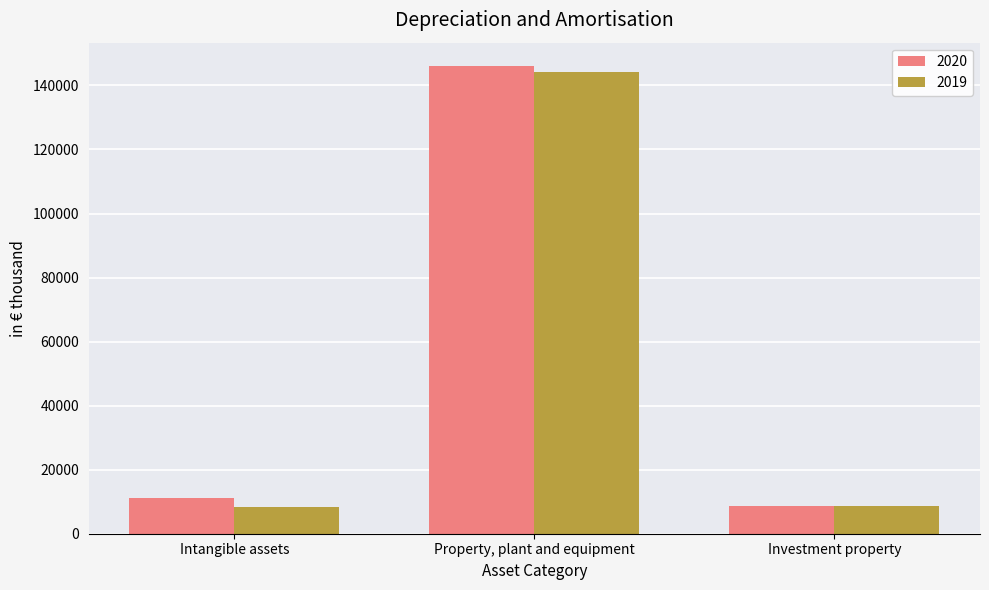

Between Property, plant and equipment and Investment property, which series saw the biggest shift?

2020